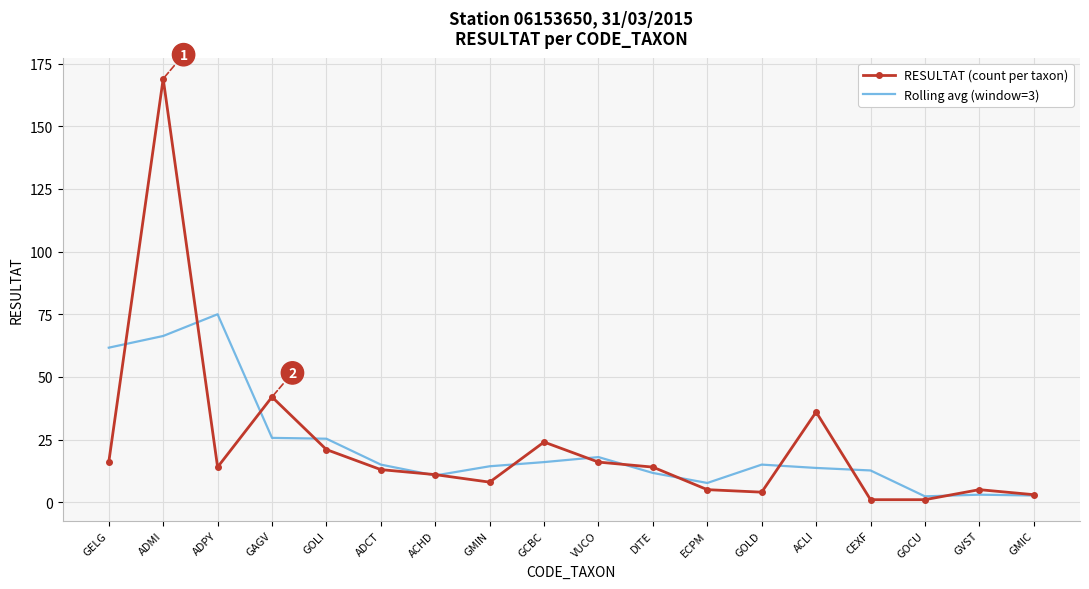

Which category has the highest value in the RESULTAT (count per taxon) series?

ADMI